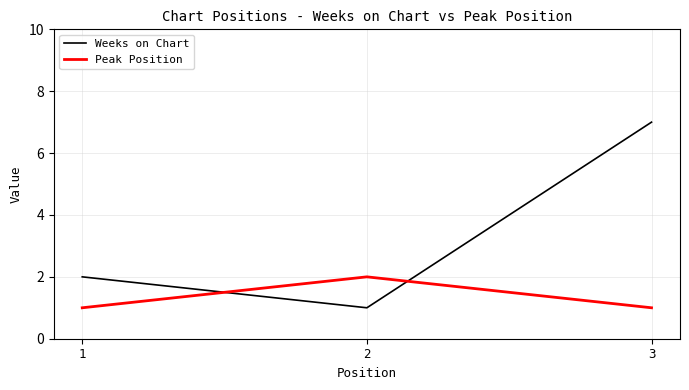

List the series in order of their overall mean, highest first.

Weeks on Chart, Peak Position